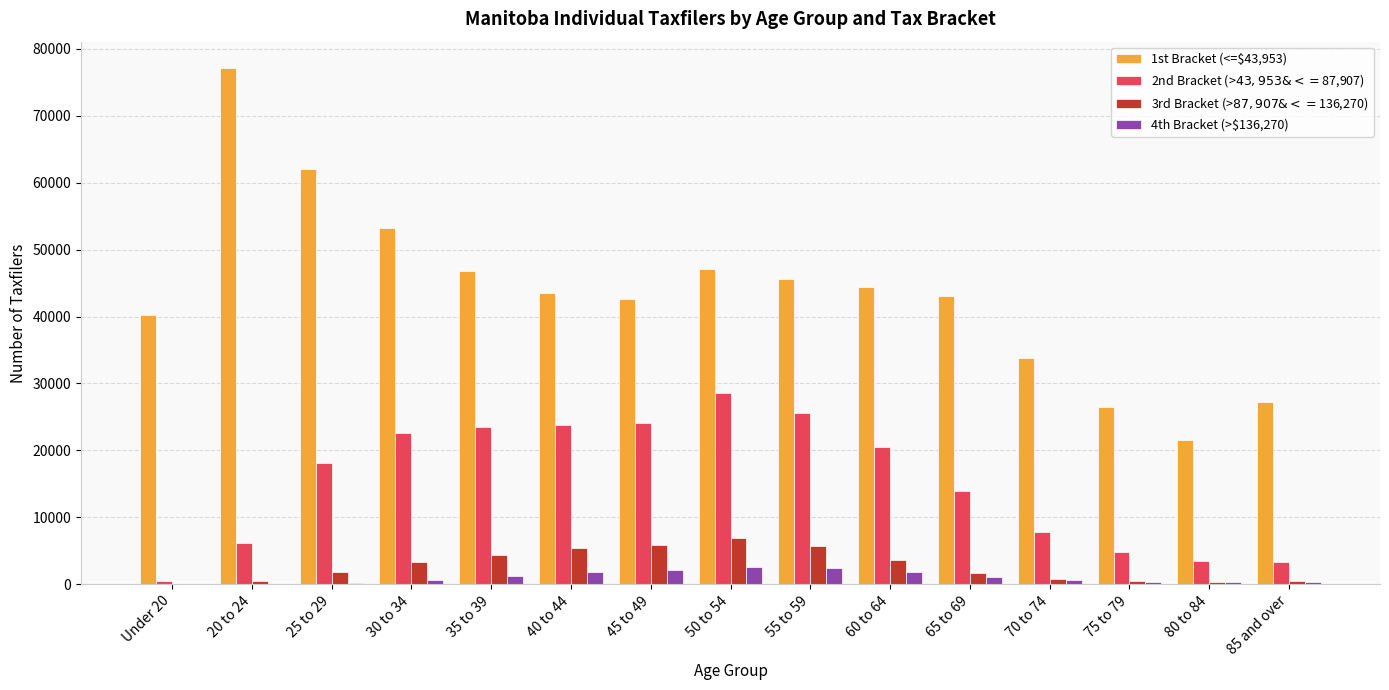

Read the 4th Bracket (>$136,270) value at 50 to 54, to the nearest 10.

2660